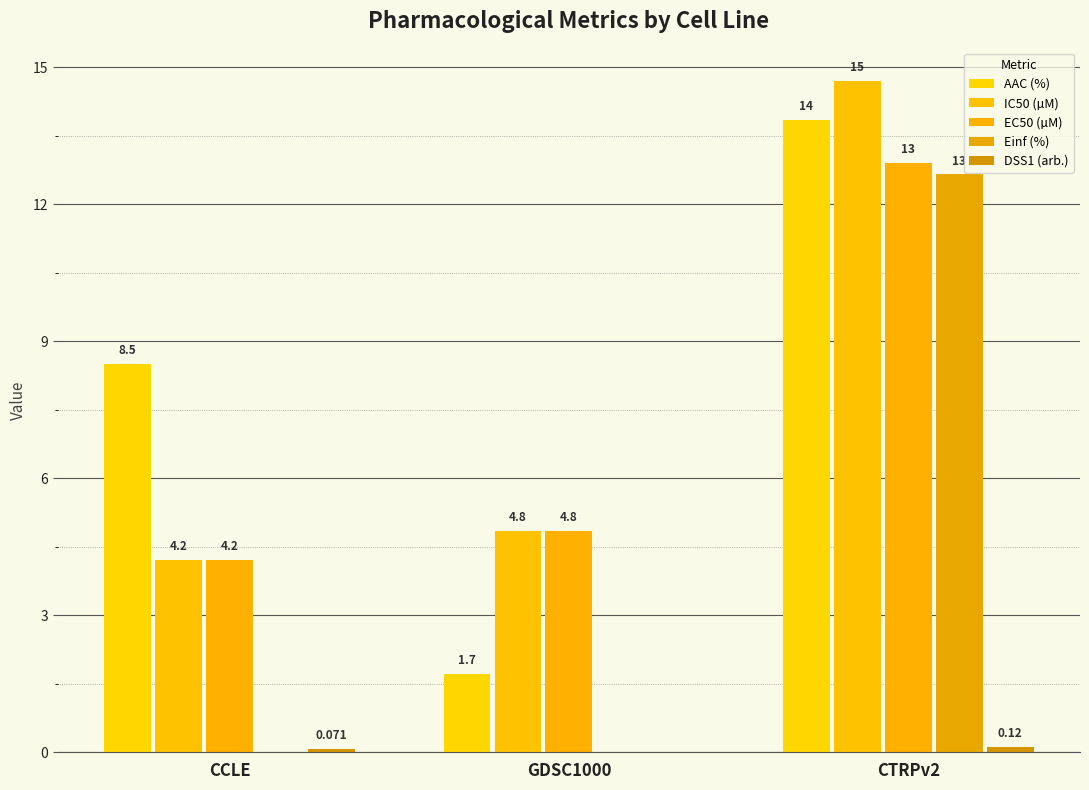

Are the bars grouped side by side (vs. stacked)?

Yes